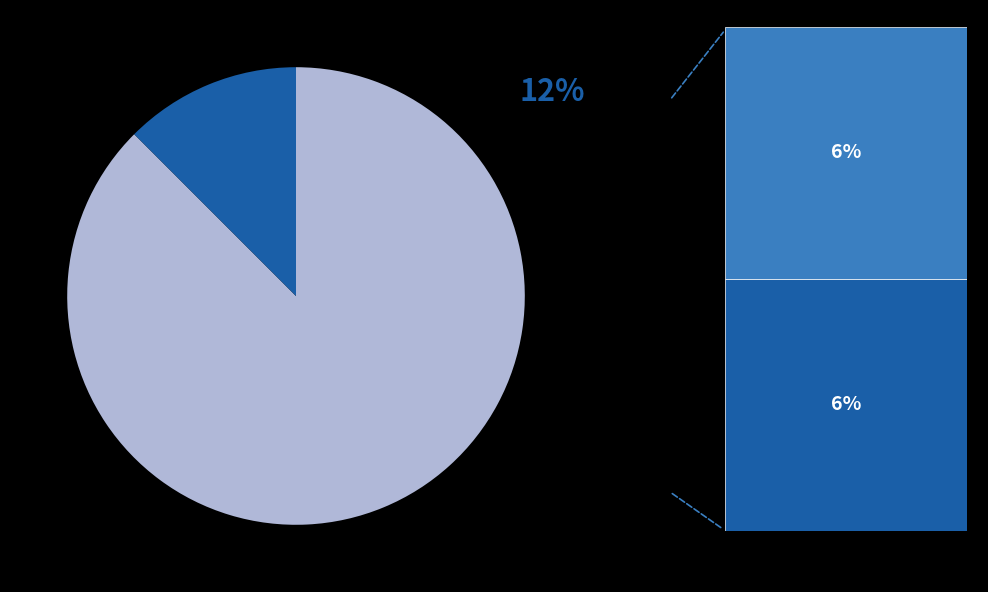

Is there any slice that represents more than half of the pie?

Yes